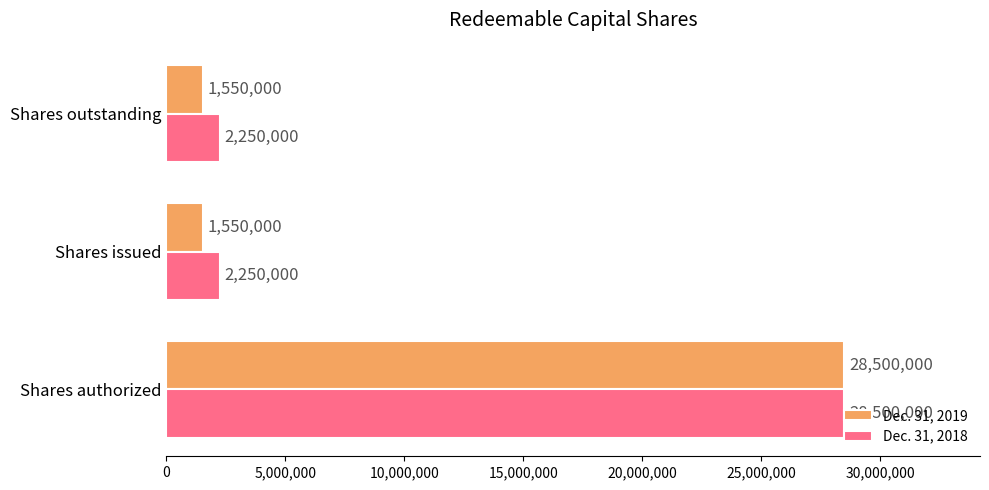

What is the lowest value of the Dec. 31, 2018 series?

2250000